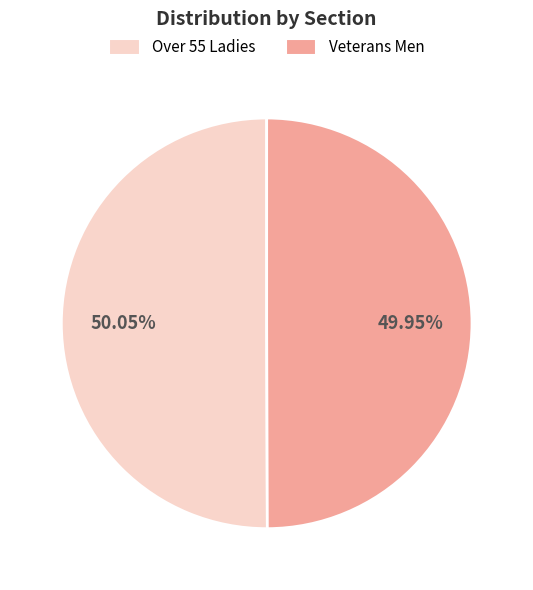

To the nearest percent, what portion does Over 55 Ladies represent?

50%